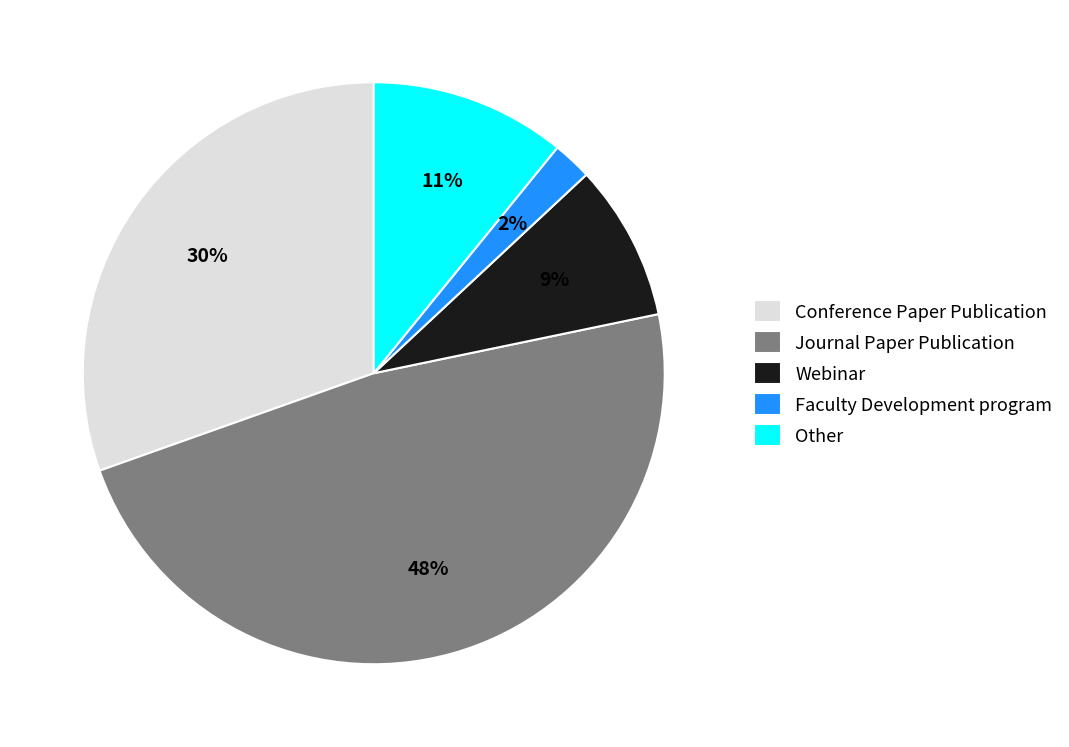

Which category has the smallest portion of the pie?

Faculty Development program